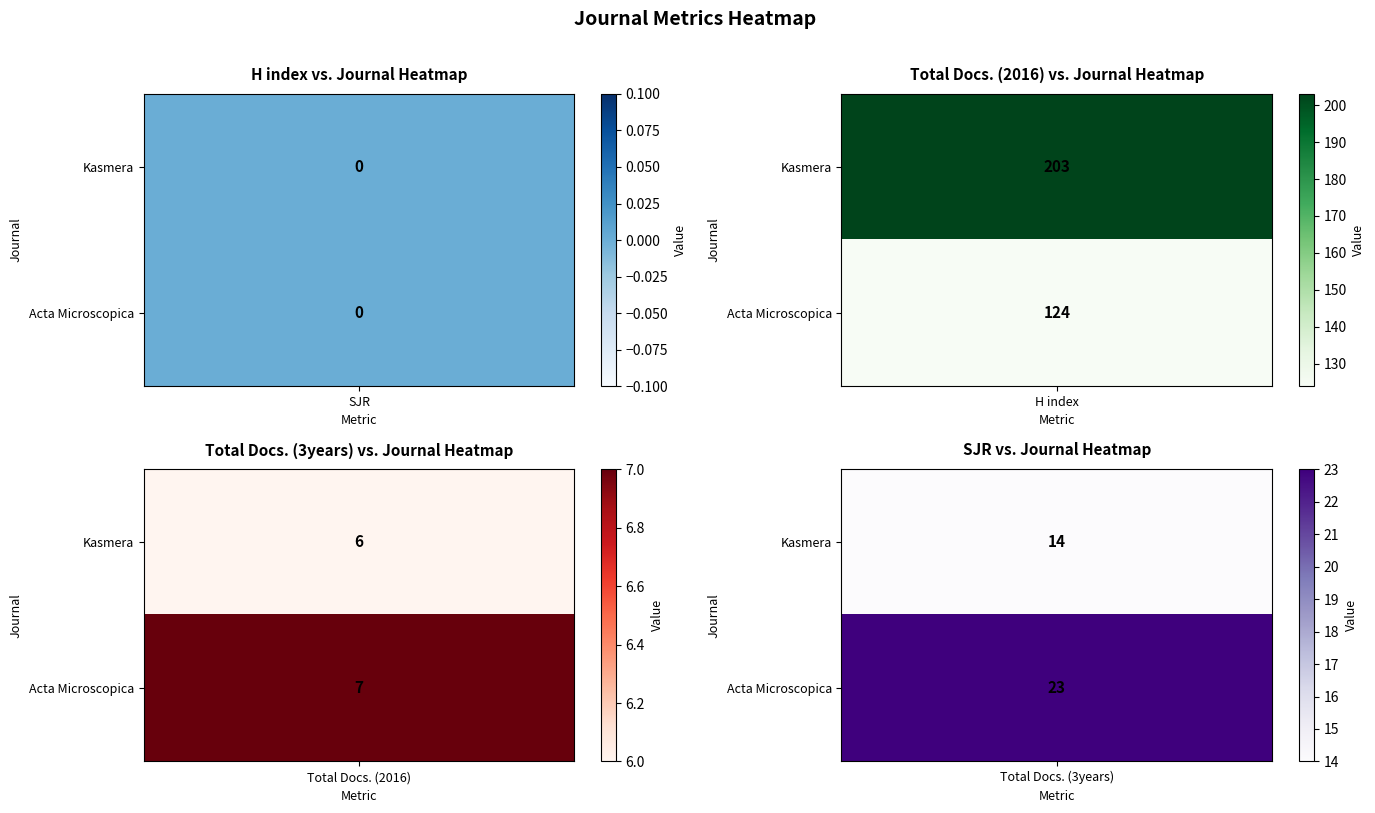

Reading right to left, what are all the values shown in this chart?

SJR: 0	0
H index: 124	203
Total Docs. (2016): 7	6
Total Docs. (3years): 23	14